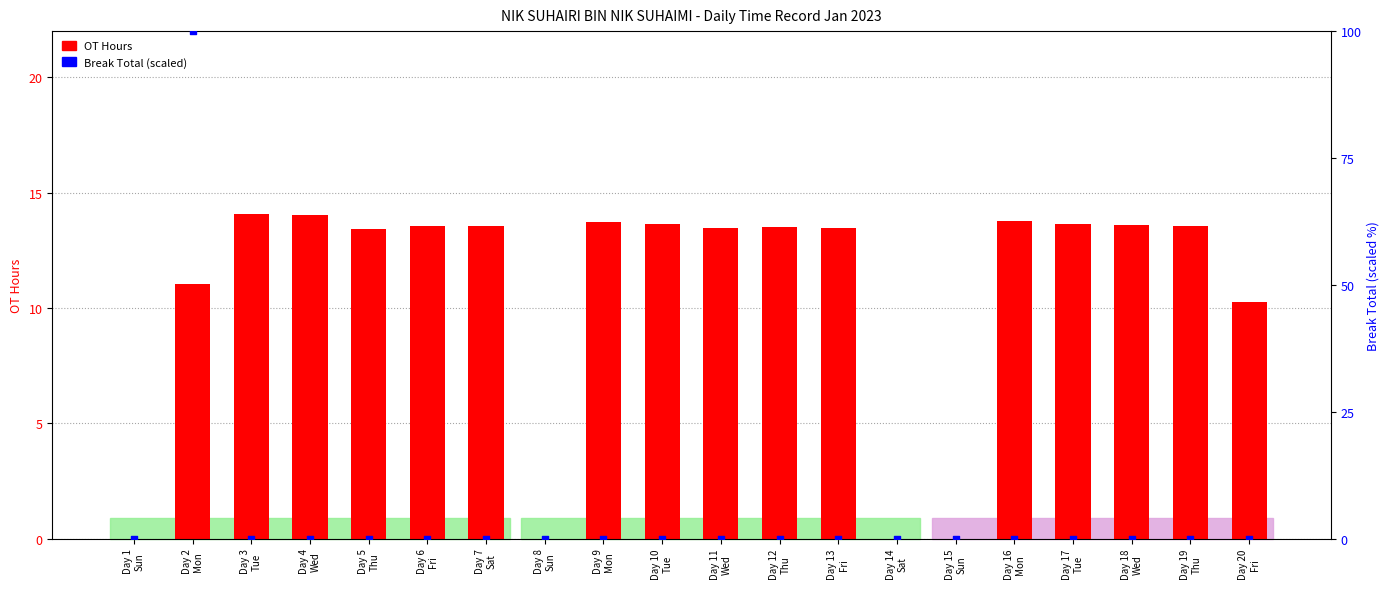

Which series has the widest spread of Y values?

Break Total (scaled)